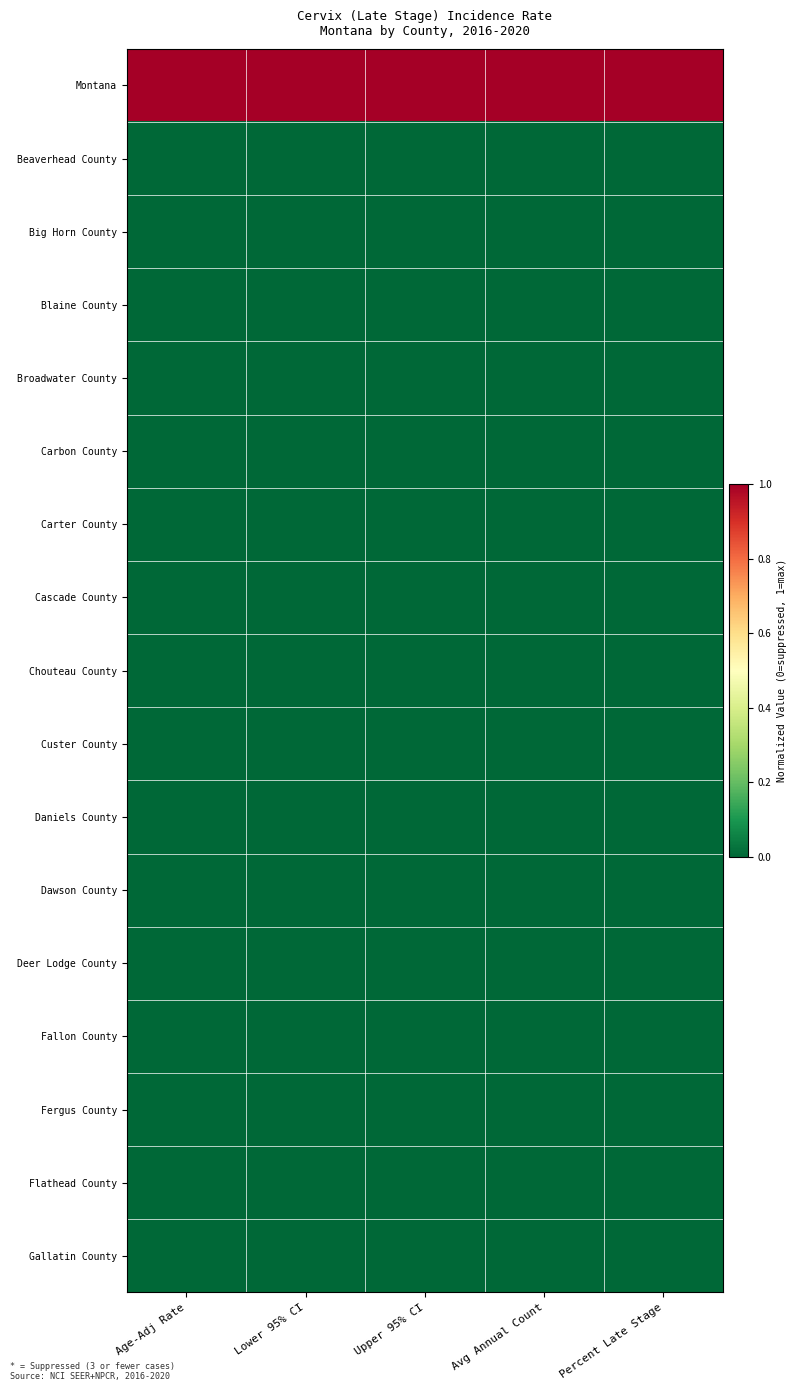

How many data points does each series have?

5